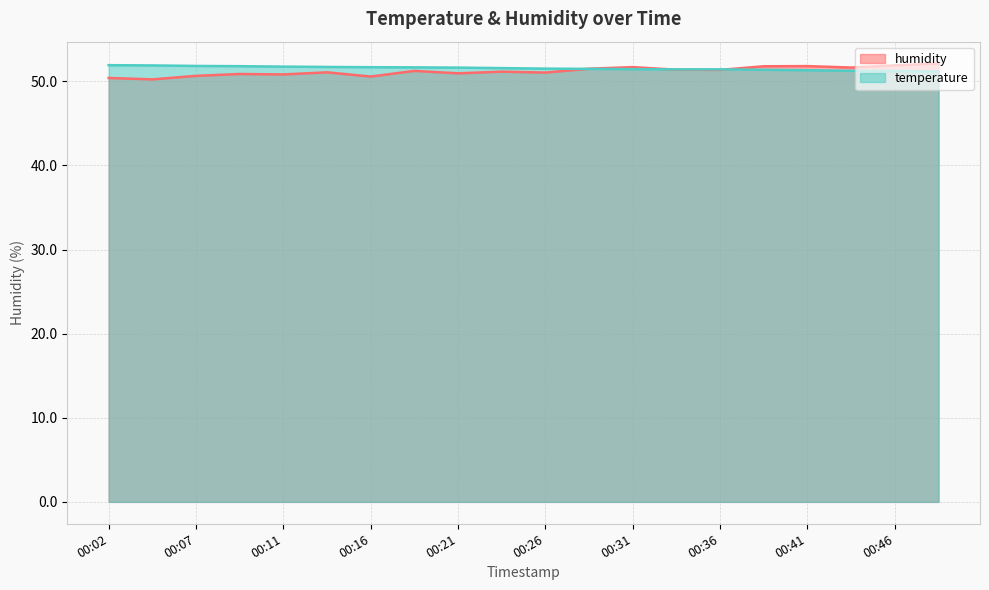

True or false: humidity has a value of 90.1 at 00:11.

False